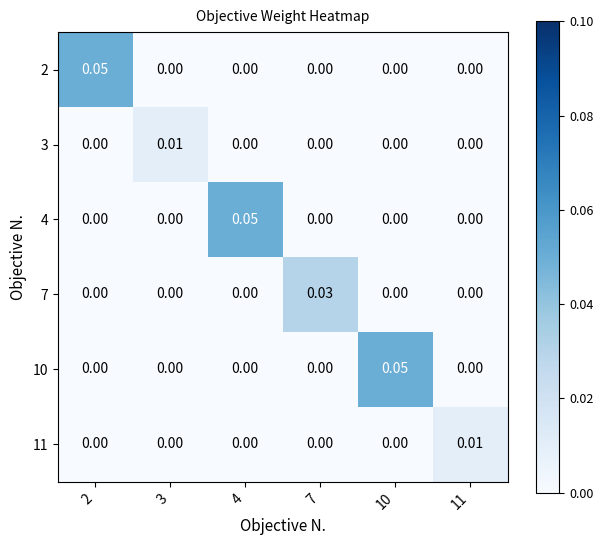

Between 3 and 10, which series saw the biggest shift?

10